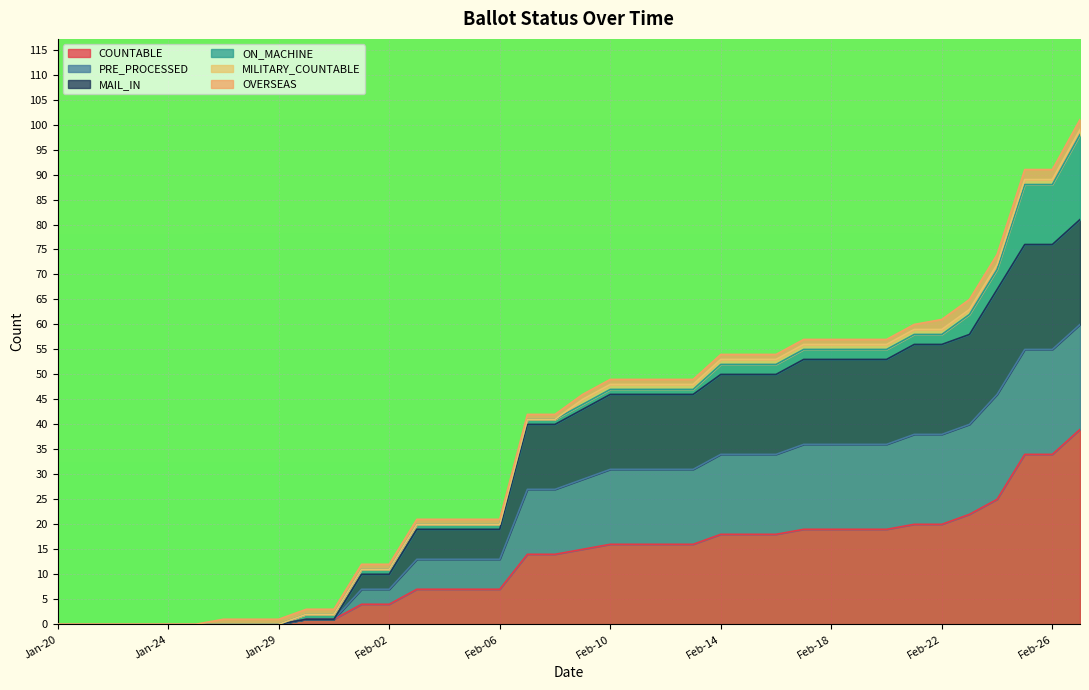

Rank the categories by PRE_PROCESSED value from highest to lowest.

Feb-27, Feb-25, Feb-26, Feb-24, Feb-23, Feb-21, Feb-22, Feb-17, Feb-18, Feb-19, Feb-20, Feb-14, Feb-15, Feb-16, Feb-10, Feb-11, Feb-12, Feb-13, Feb-09, Feb-07, Feb-08, Feb-03, Feb-04, Feb-05, Feb-06, Feb-01, Feb-02, Jan-30, Jan-31, Jan-20, Jan-21, Jan-22, Jan-23, Jan-24, Jan-25, Jan-26, Jan-27, Jan-29